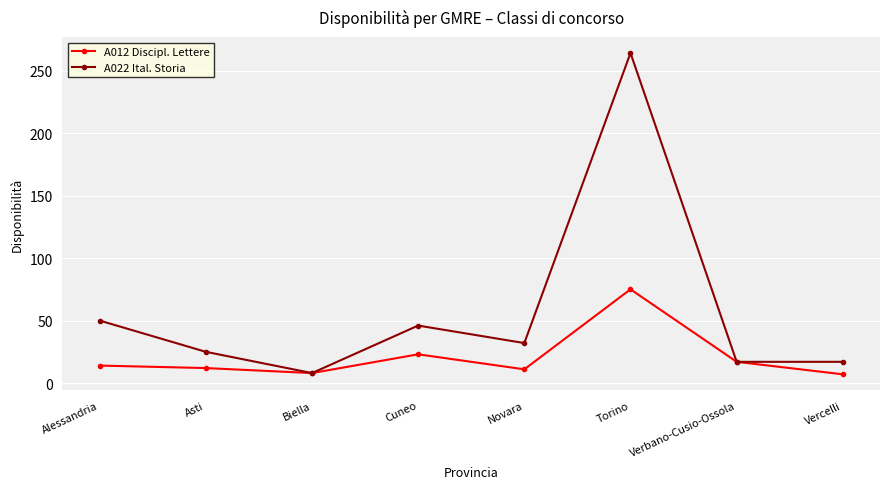

What is the minimum value for A012 Discipl. Lettere?

7